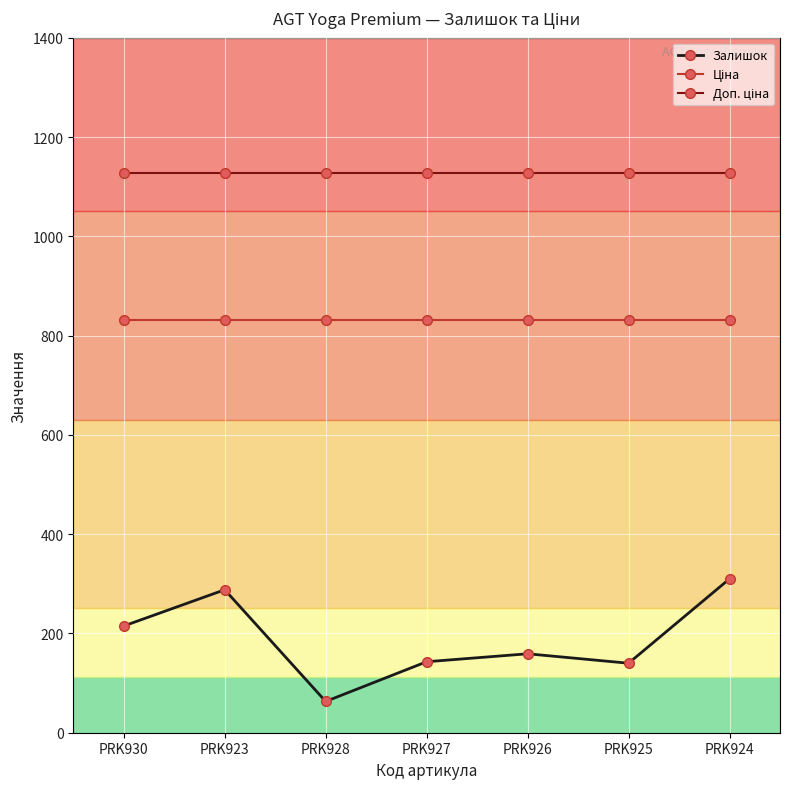

How many interior local peaks does the Залишок series have?

2